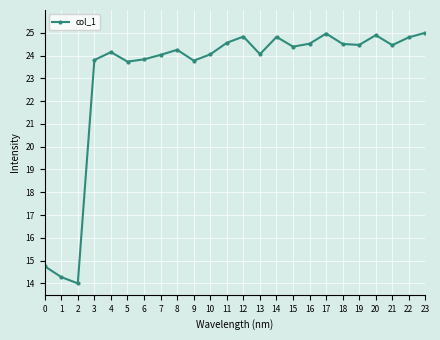

What is the difference between the second highest and second lowest values?

10.7